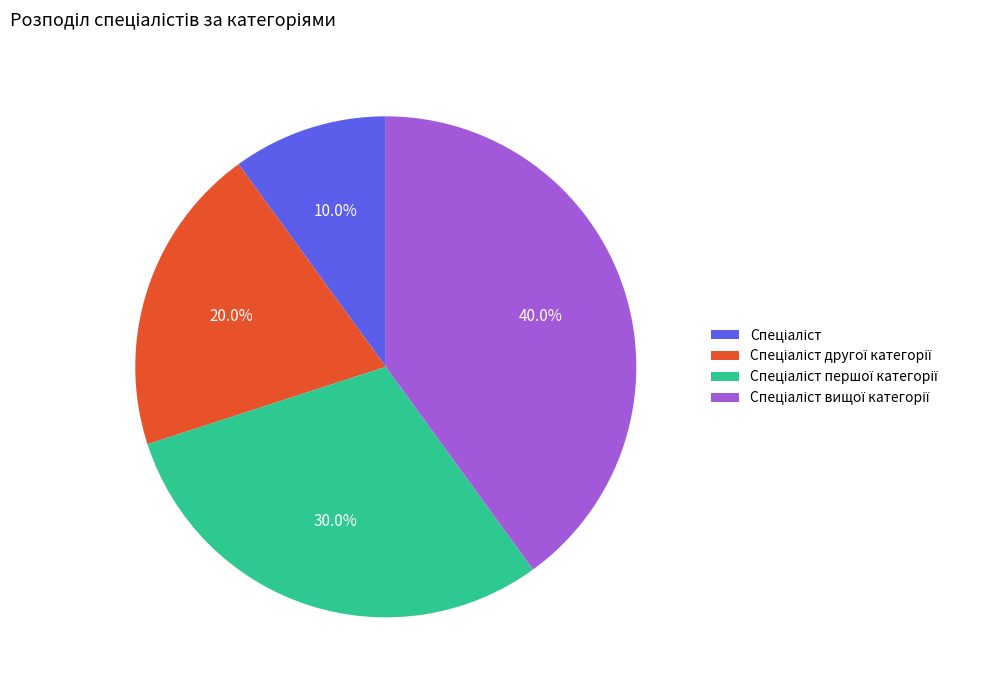

Does any single category account for the majority?

No